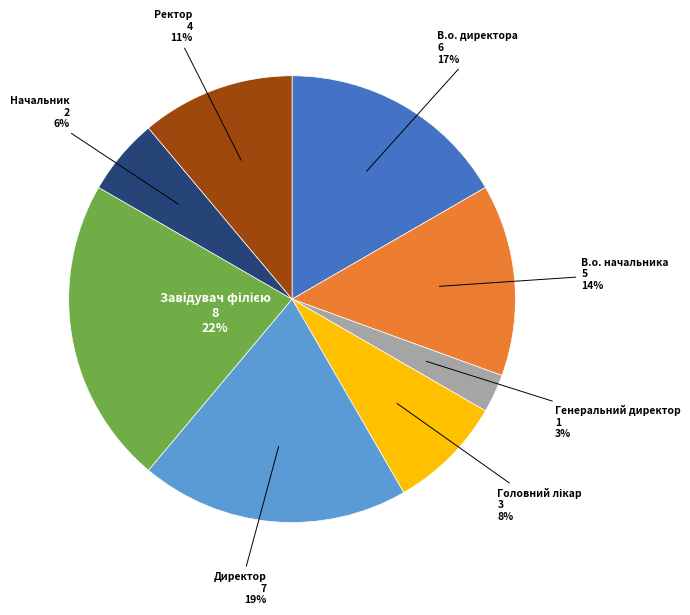

How many slices are in this pie chart?

8